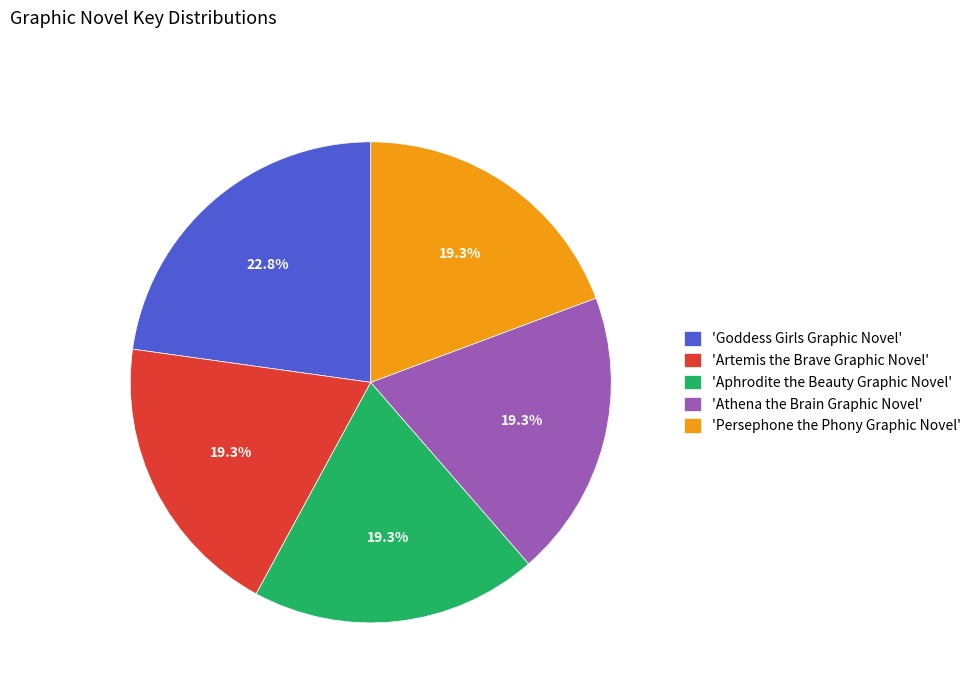

Approximately how many times larger is the value at 'Artemis the Brave Graphic Novel' compared to 'Persephone the Phony Graphic Novel'?

1.0